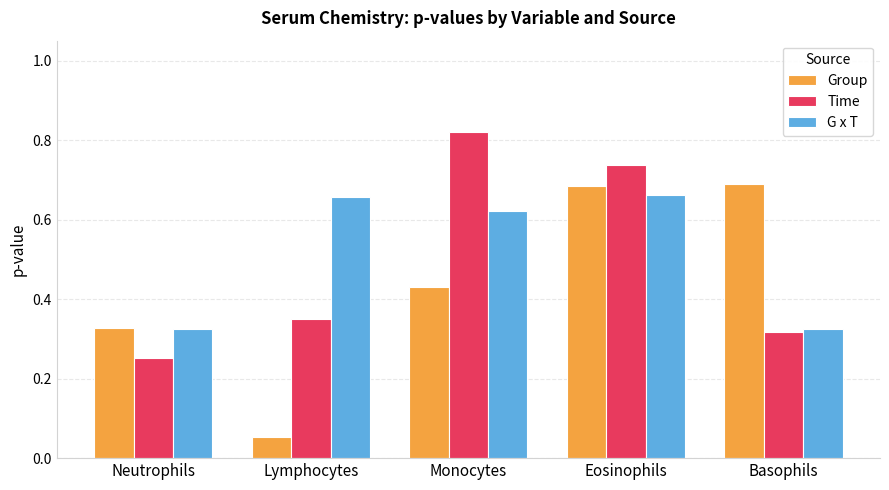

At which label is Group closest to 0?

Lymphocytes